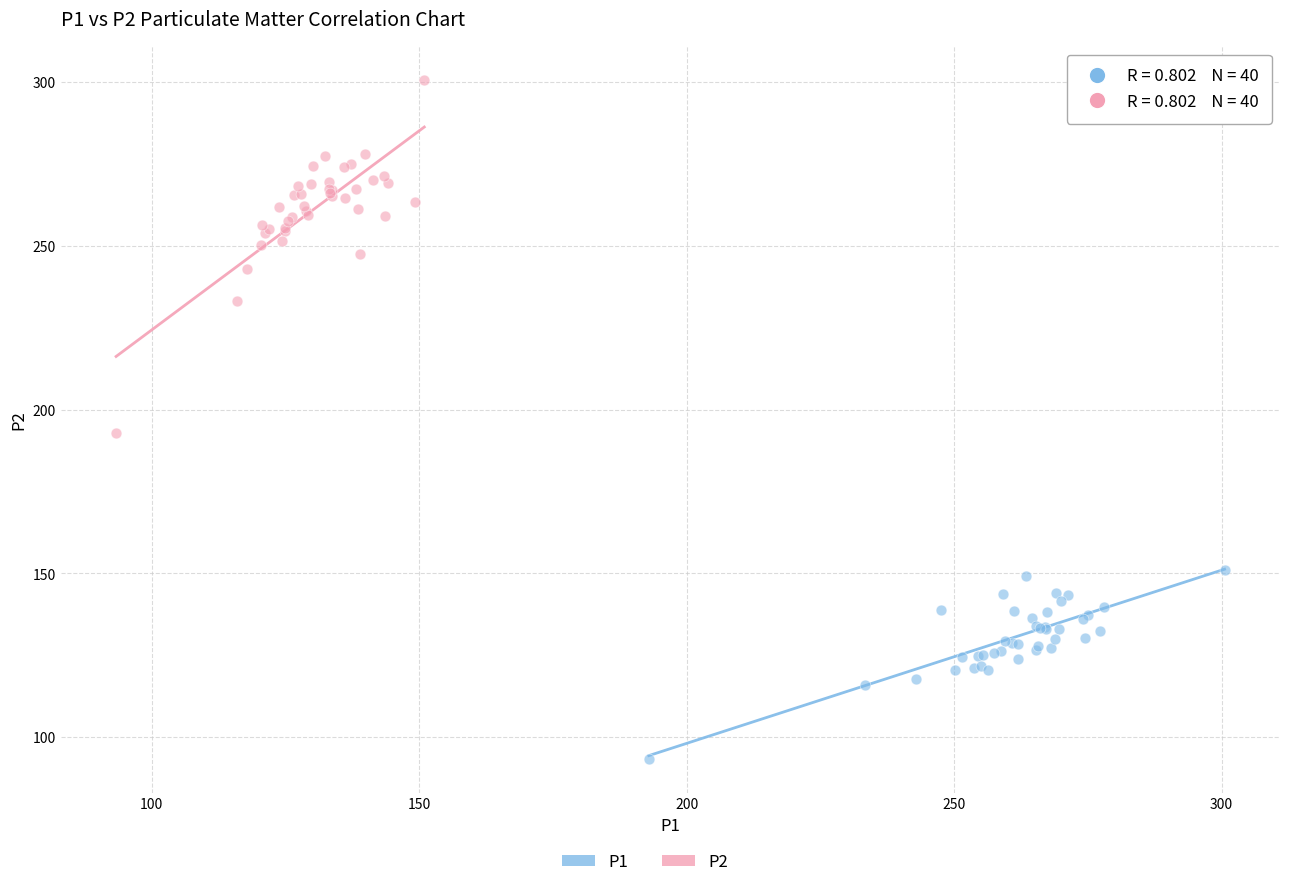

Which series has the widest spread of Y values?

P2